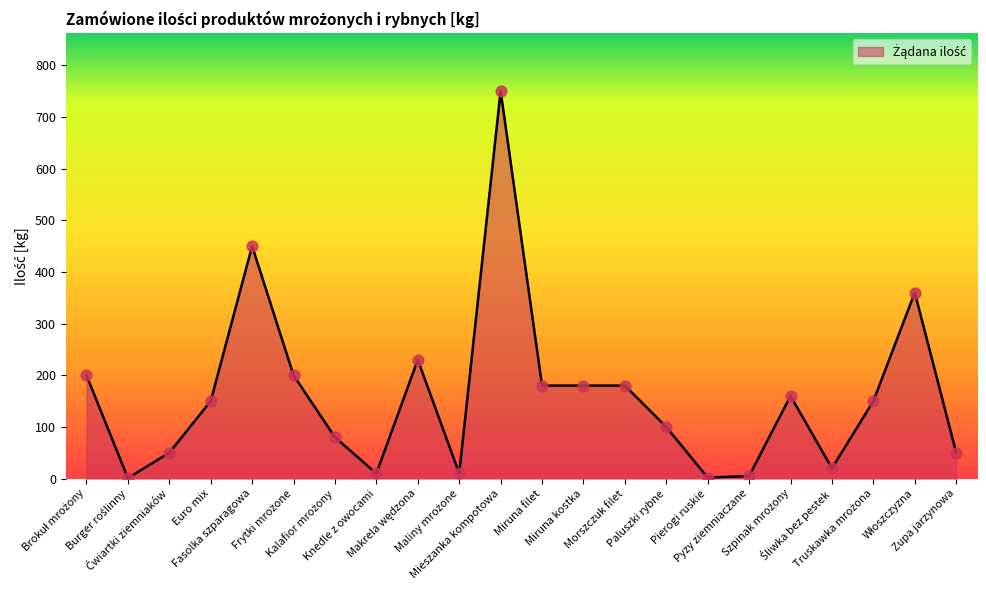

What is the difference between the maximum and minimum values?

749